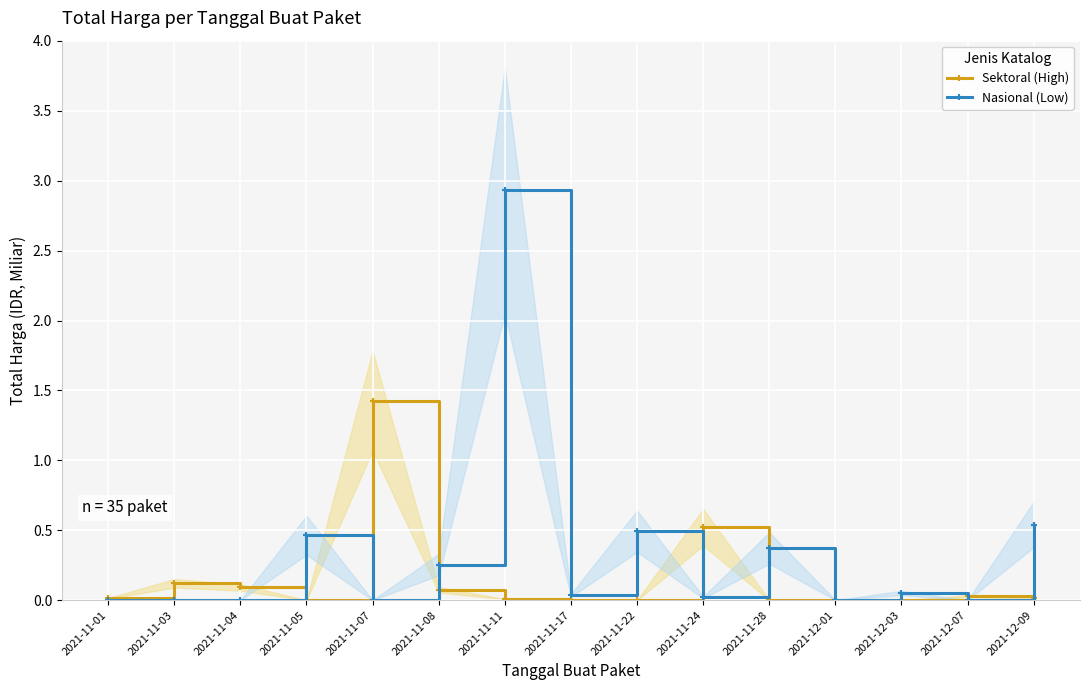

Is it true that Nasional (Low) equals 0.0 at 2021-11-17?

False